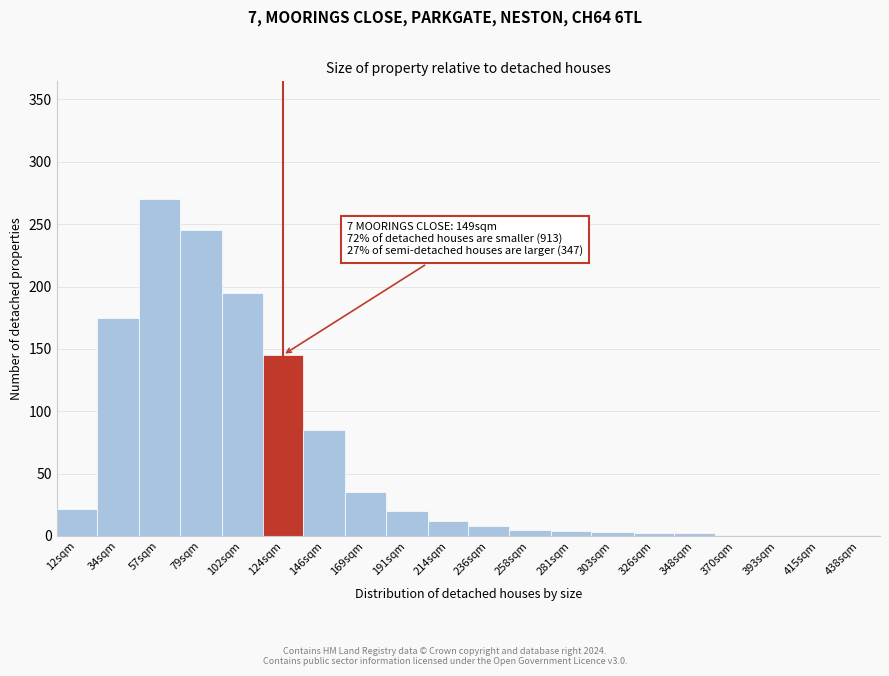

True or false: the data shows 2 at 326sqm.

True